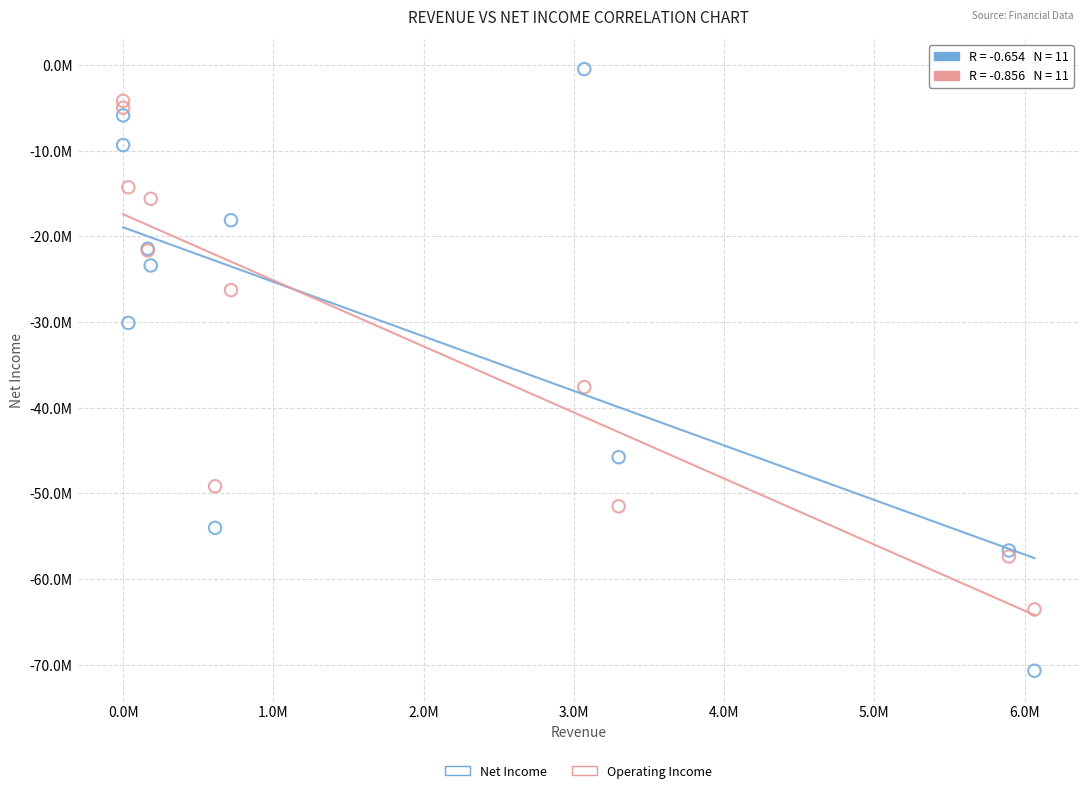

Which series reaches the maximum Y coordinate?

Net Income